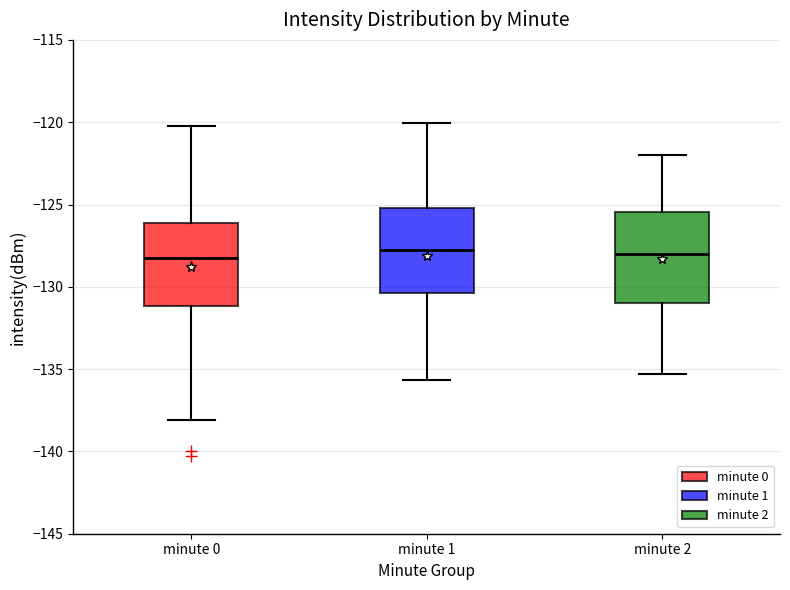

Reading left to right, read every box against the y-axis: the position of its median line, the range the box covers, and the ends of its whiskers. The values are not printed on the chart, so give them approximately, as read against the axis.

minute 0: median -128.5, box -131.0 to -126.0, whiskers -138.0 to -120.5
minute 1: median -128.0, box -130.5 to -125.0, whiskers -135.5 to -120.0
minute 2: median -128.0, box -131.0 to -125.5, whiskers -135.5 to -122.0